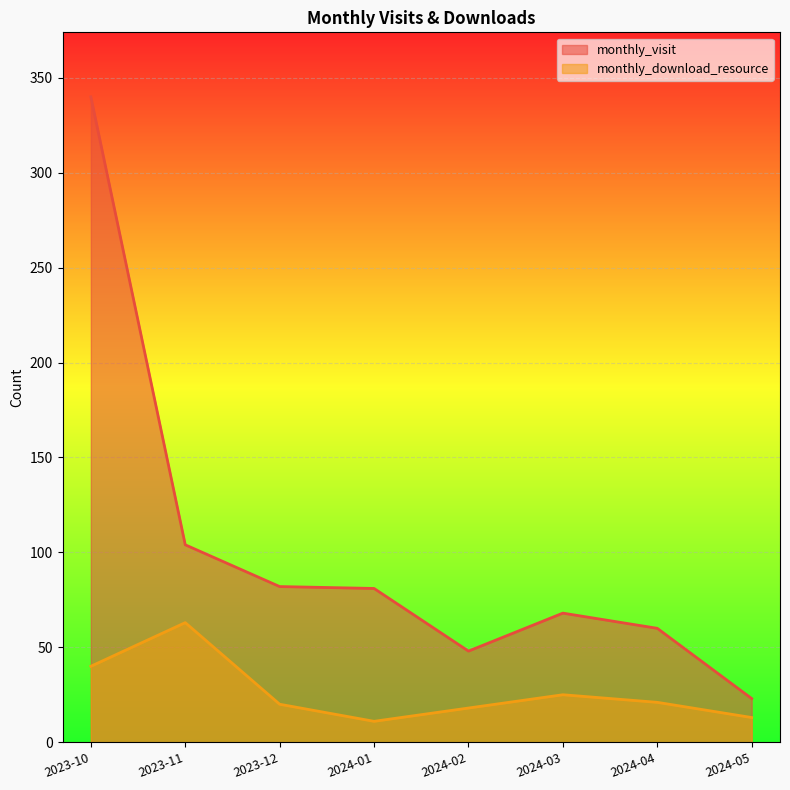

How many lines are shown in the chart?

2